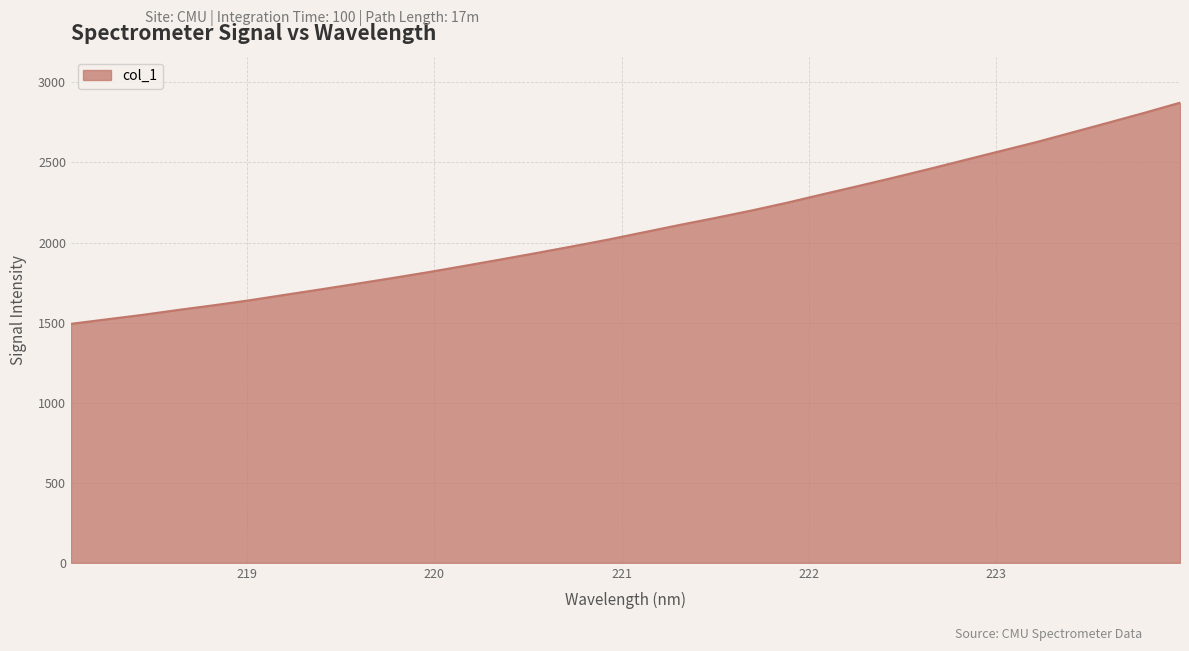

How many lines are shown in the chart?

1